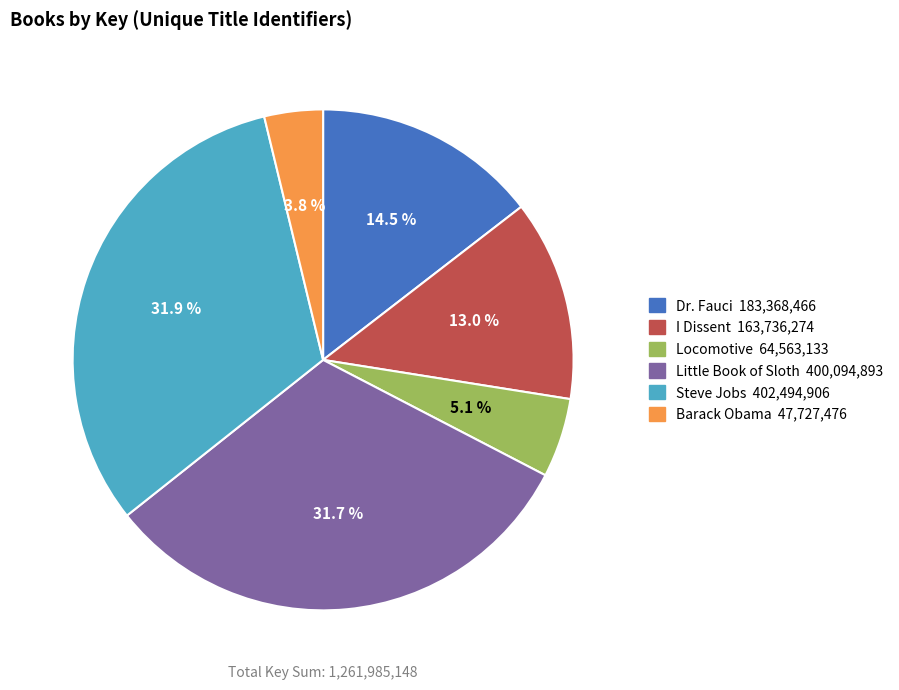

To the nearest percent, what is the combined percentage of Steve Jobs and Little Book of Sloth?

64%